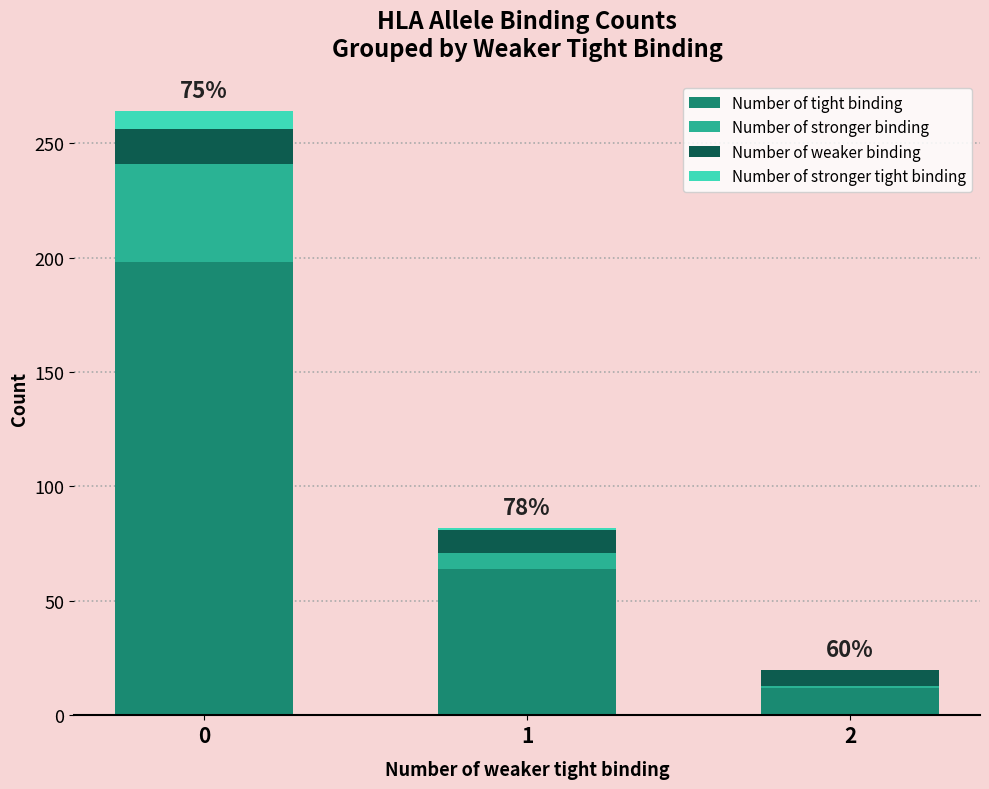

What is the maximum value for Number of tight binding?

198